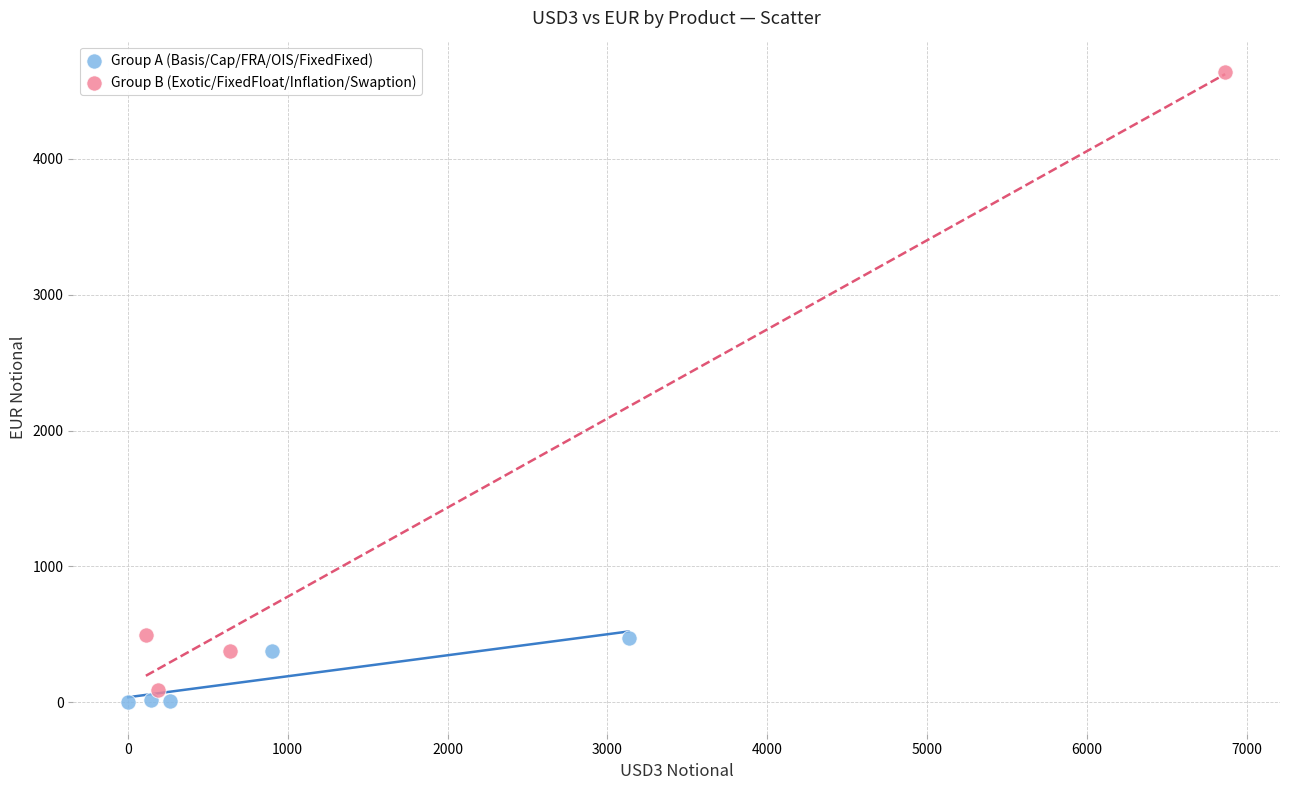

Which series reaches the minimum Y coordinate?

Group A (Basis/Cap/FRA/OIS/FixedFixed)